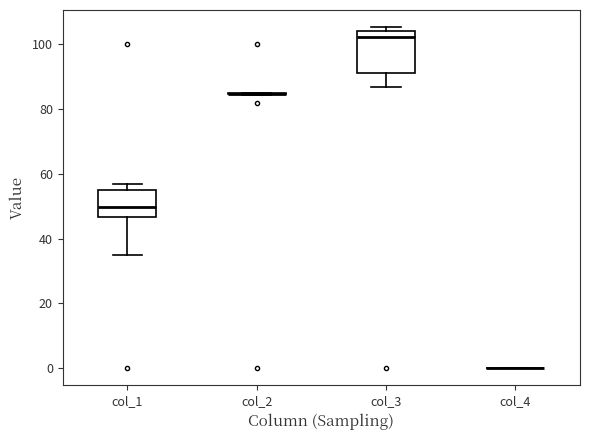

Reading left to right, read every box against the y-axis: the position of its median line, the range the box covers, and the ends of its whiskers. The values are not printed on the chart, so give them approximately, as read against the axis.

col_1: median 50, box 46 to 54, whiskers 34 to 56
col_2: box collapsed to a line at 84, whiskers 84 to 84
col_3: median 102, box 92 to 104, whiskers 86 to 106
col_4: box collapsed to a line at 0, whiskers 0 to 0